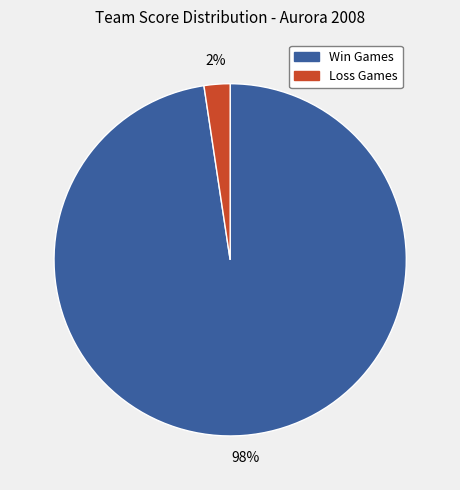

Does any single category account for the majority?

Yes